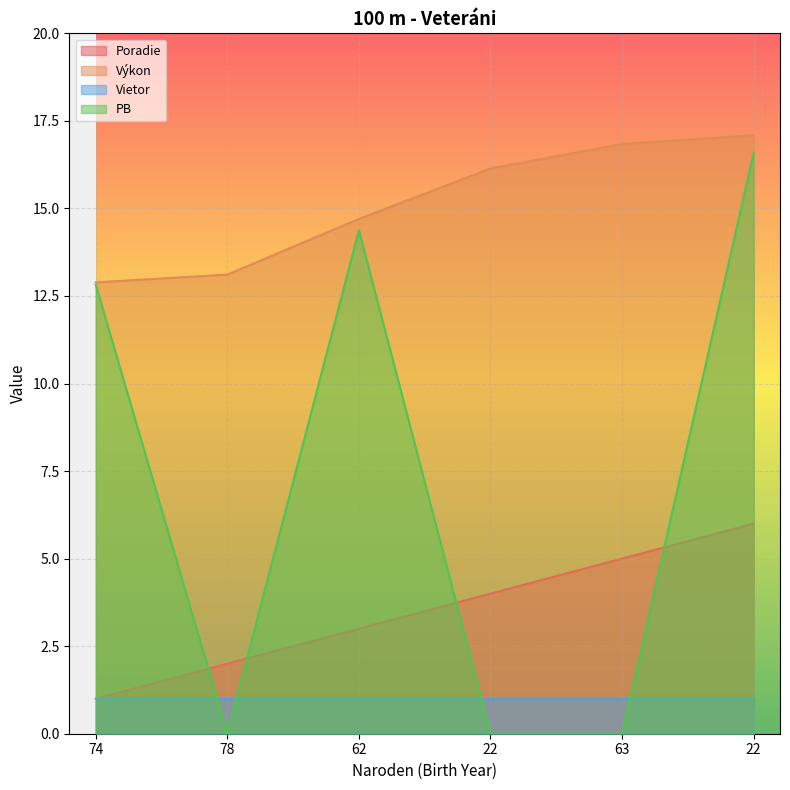

At how many categories does at least one series exceed 13?

5